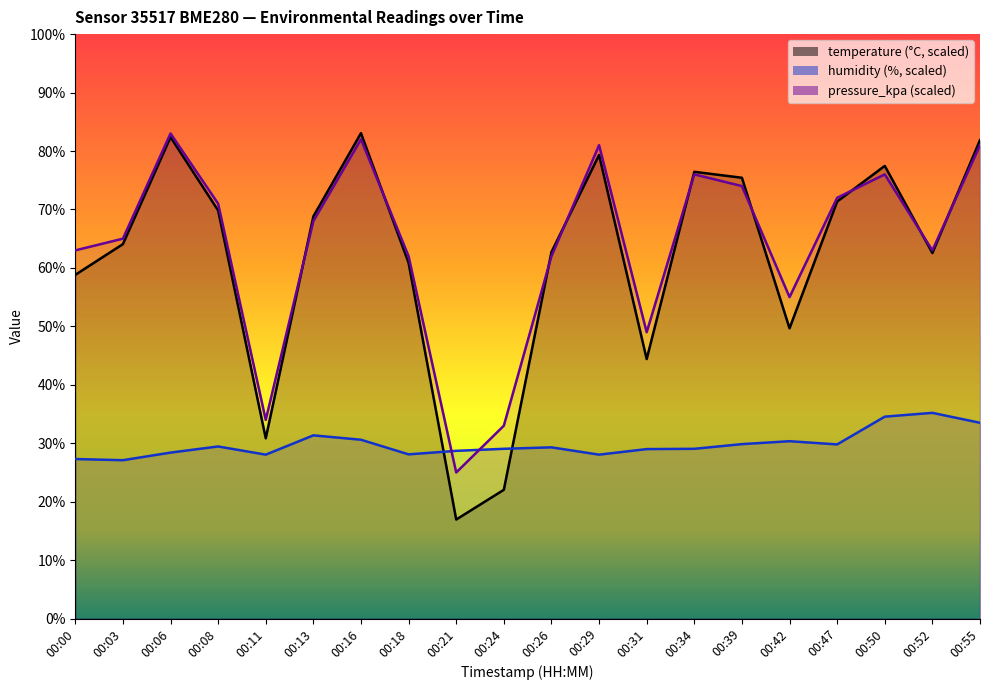

What is the minimum value shown in the chart?

16.9